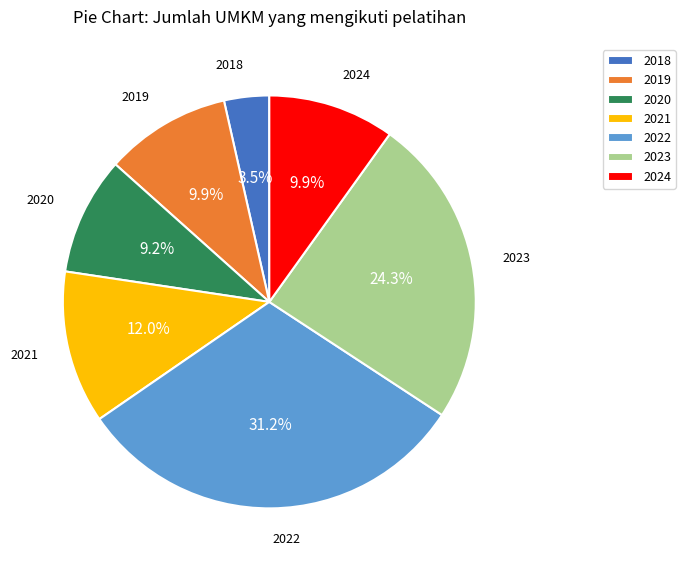

Does 2020 represent more than half of the total?

No